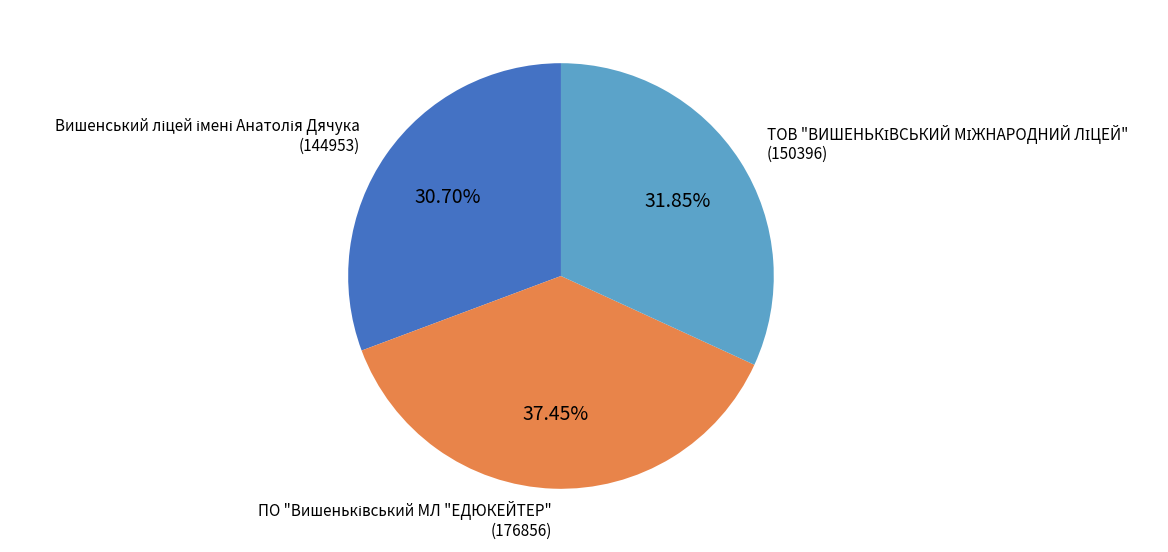

To the nearest percent, what is the difference between the largest and smallest slice percentages?

7%